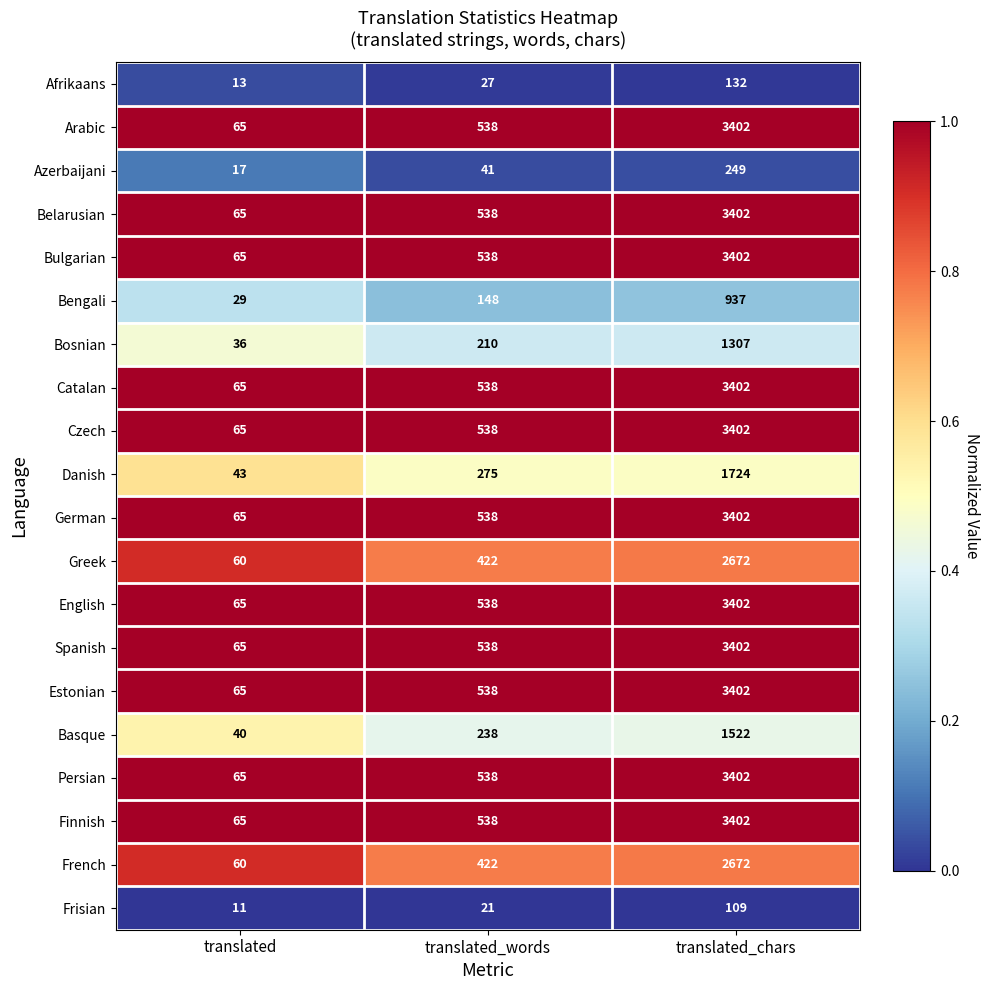

List the labels in order of Frisian value, largest first.

translated_chars, translated_words, translated